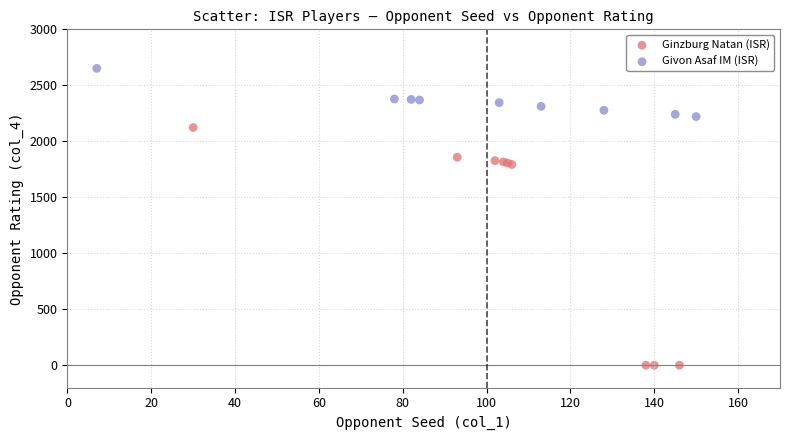

Which series has the widest spread of Y values?

Ginzburg Natan (ISR)